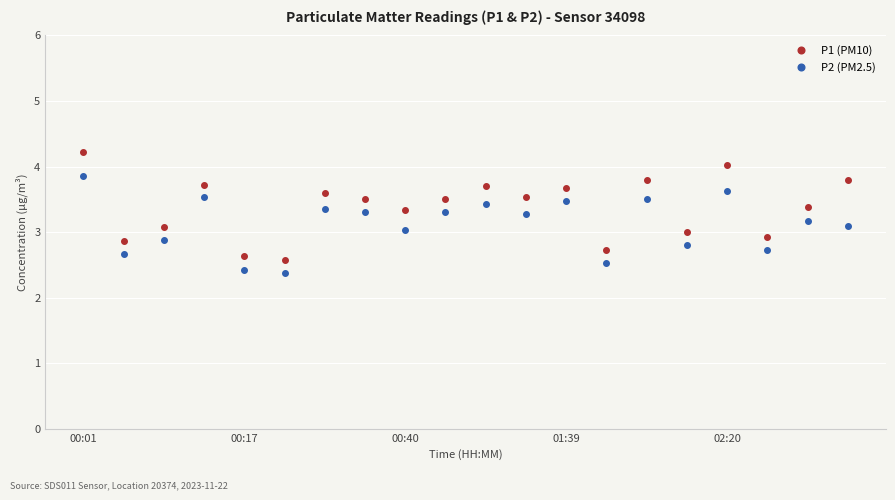

List the series in order of their peak value, highest first.

P1 (PM10), P2 (PM2.5)